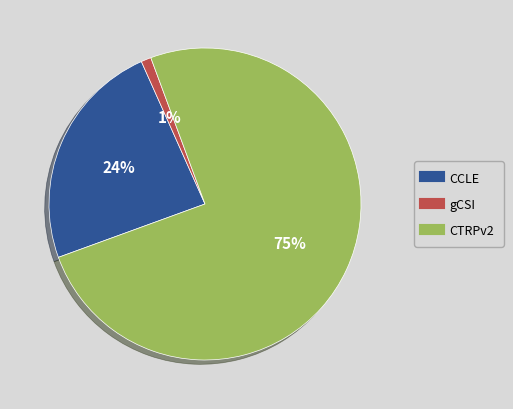

How many segments does this pie chart have?

3